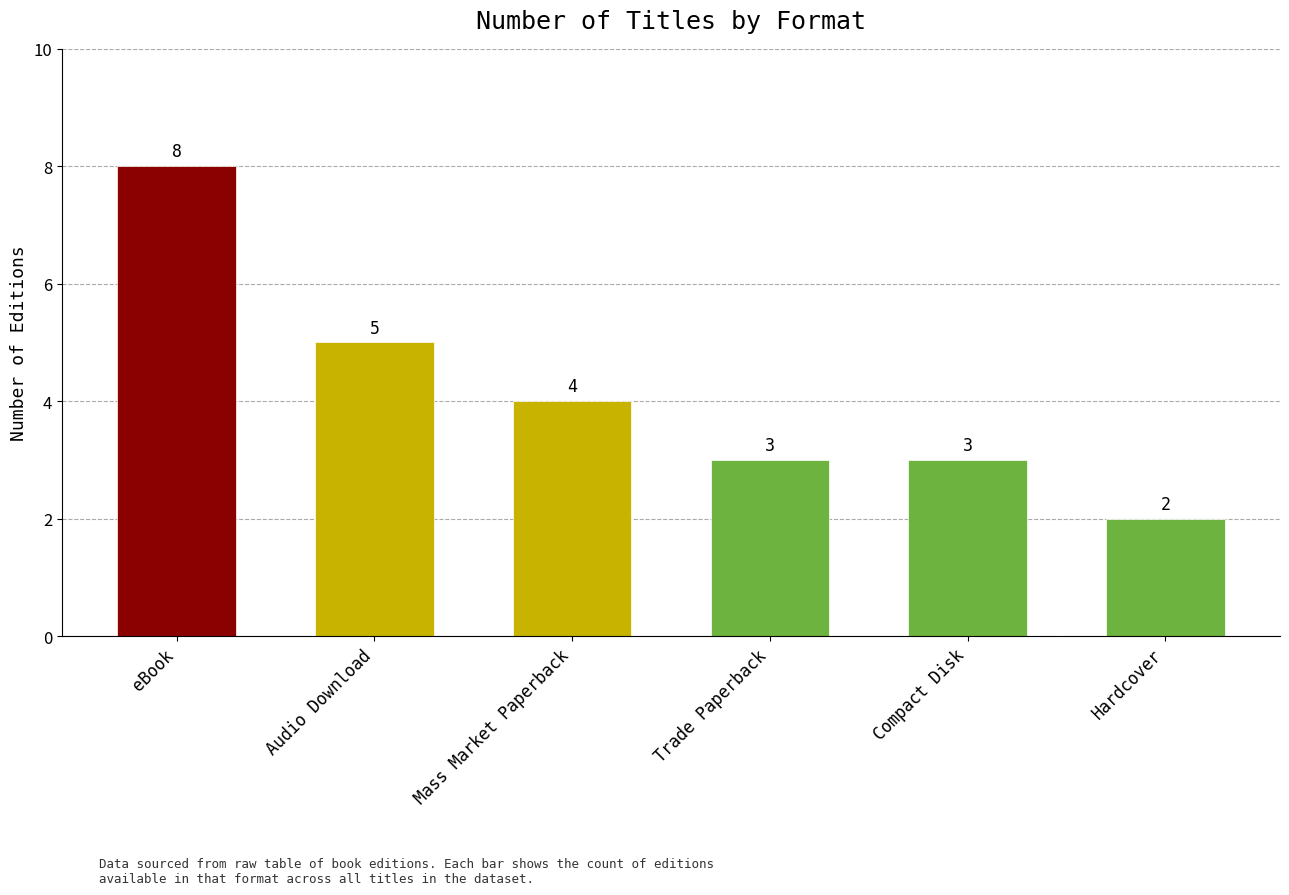

True or false: the data shows 5 at Audio Download.

True